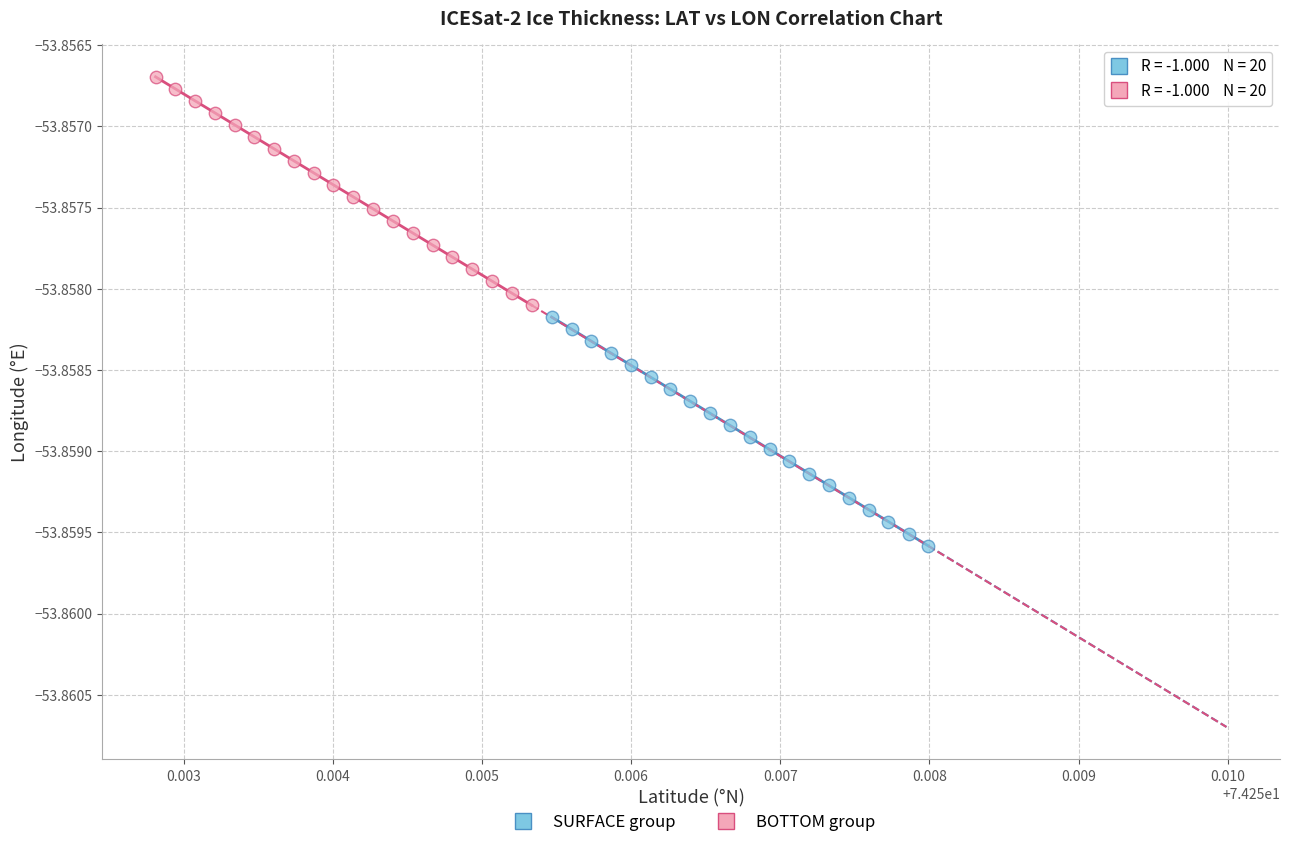

Which series reaches the maximum Y coordinate?

BOTTOM group